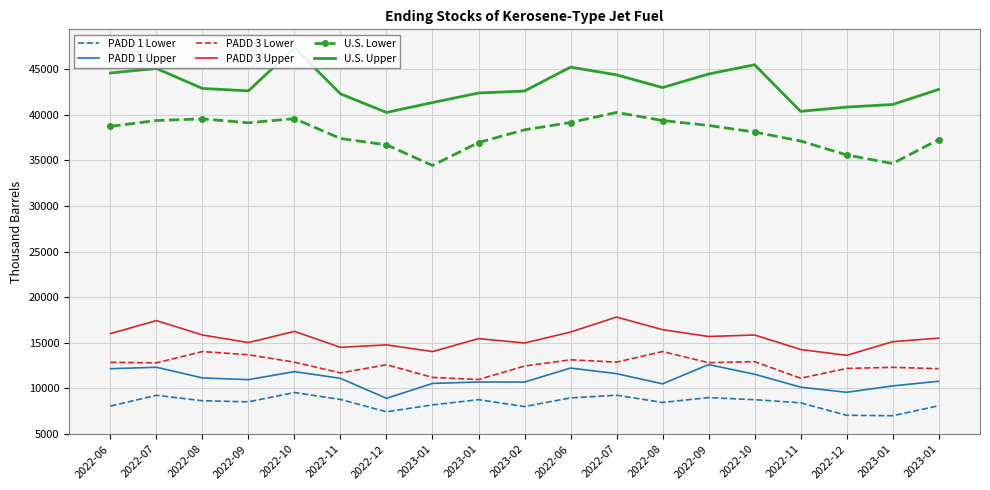

What is the minimum value shown in the chart?

6995.1